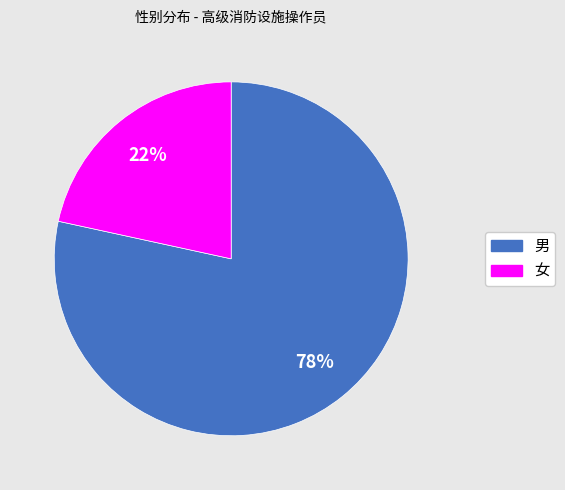

Rank the categories by value from lowest to highest.

女, 男